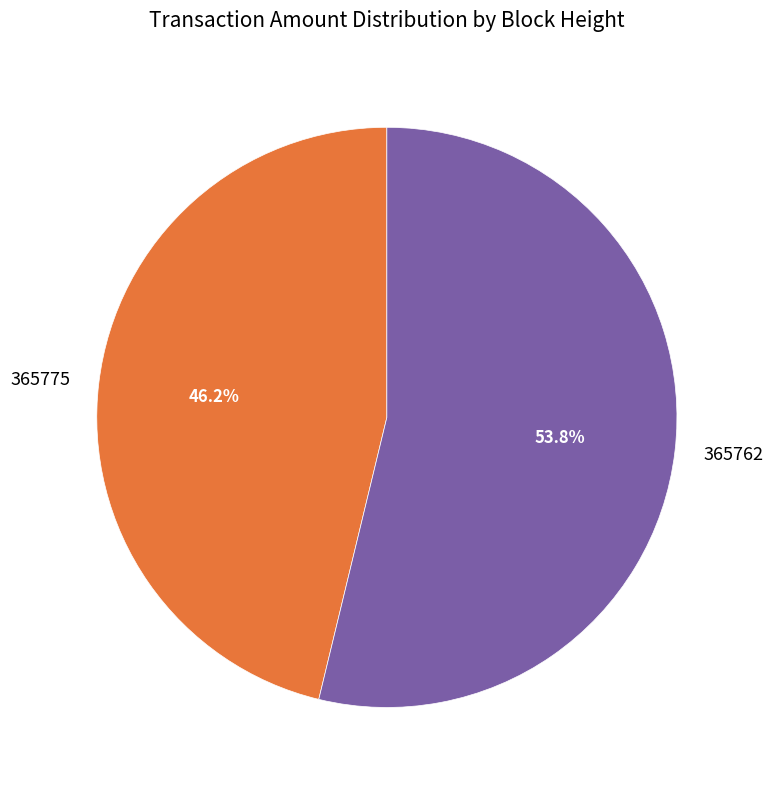

How much of the chart is everything except 365775?

53.8%